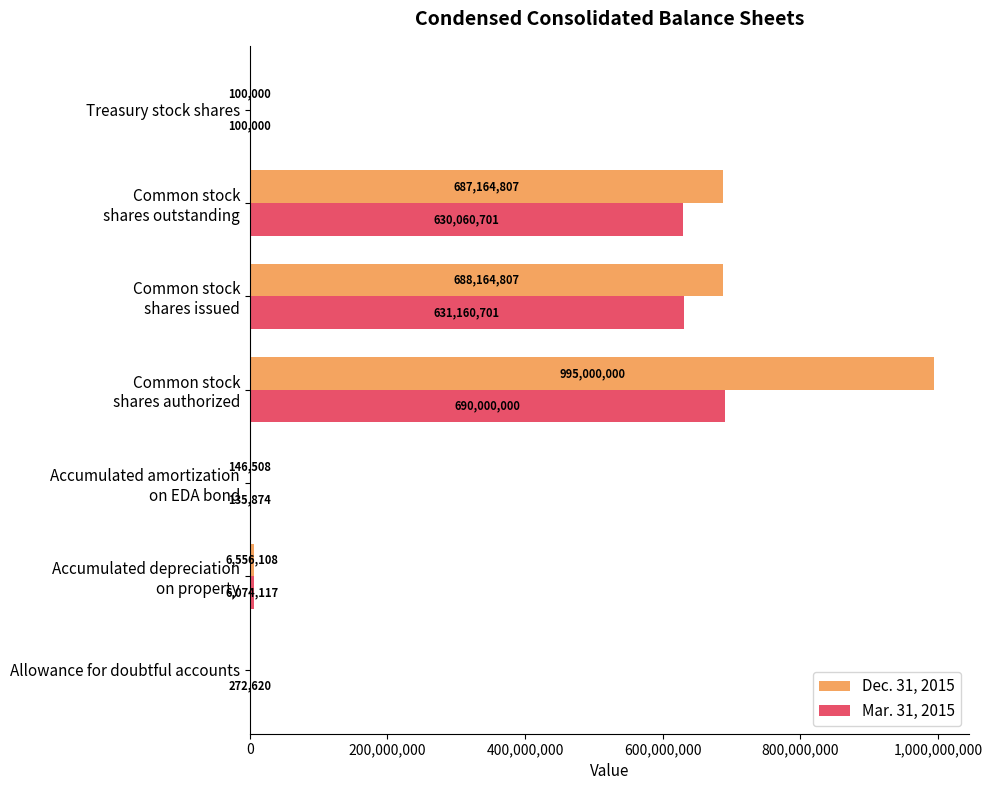

What is the greatest value displayed?

995000000